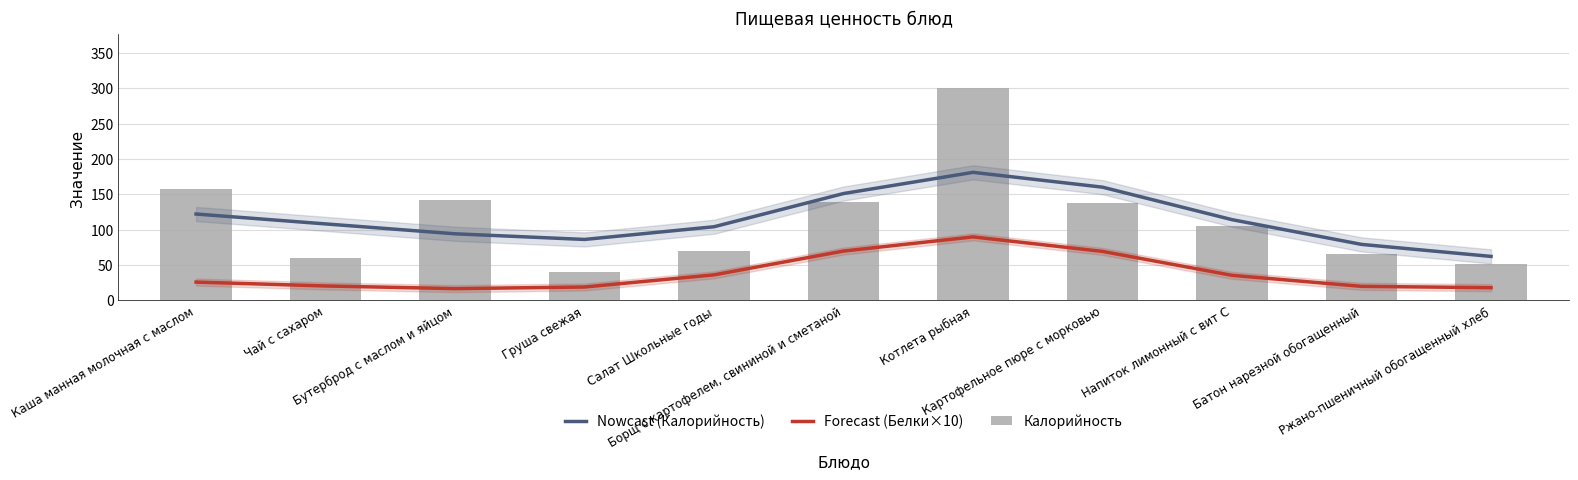

What is the difference between the highest and lowest values at Котлета рыбная?

211.4